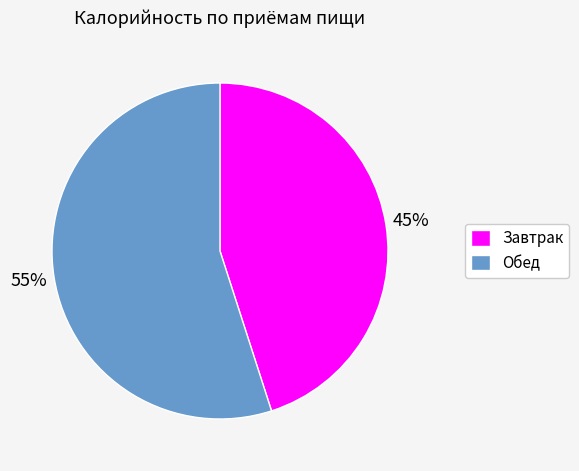

Does Завтрак account for over 50% of the chart?

No